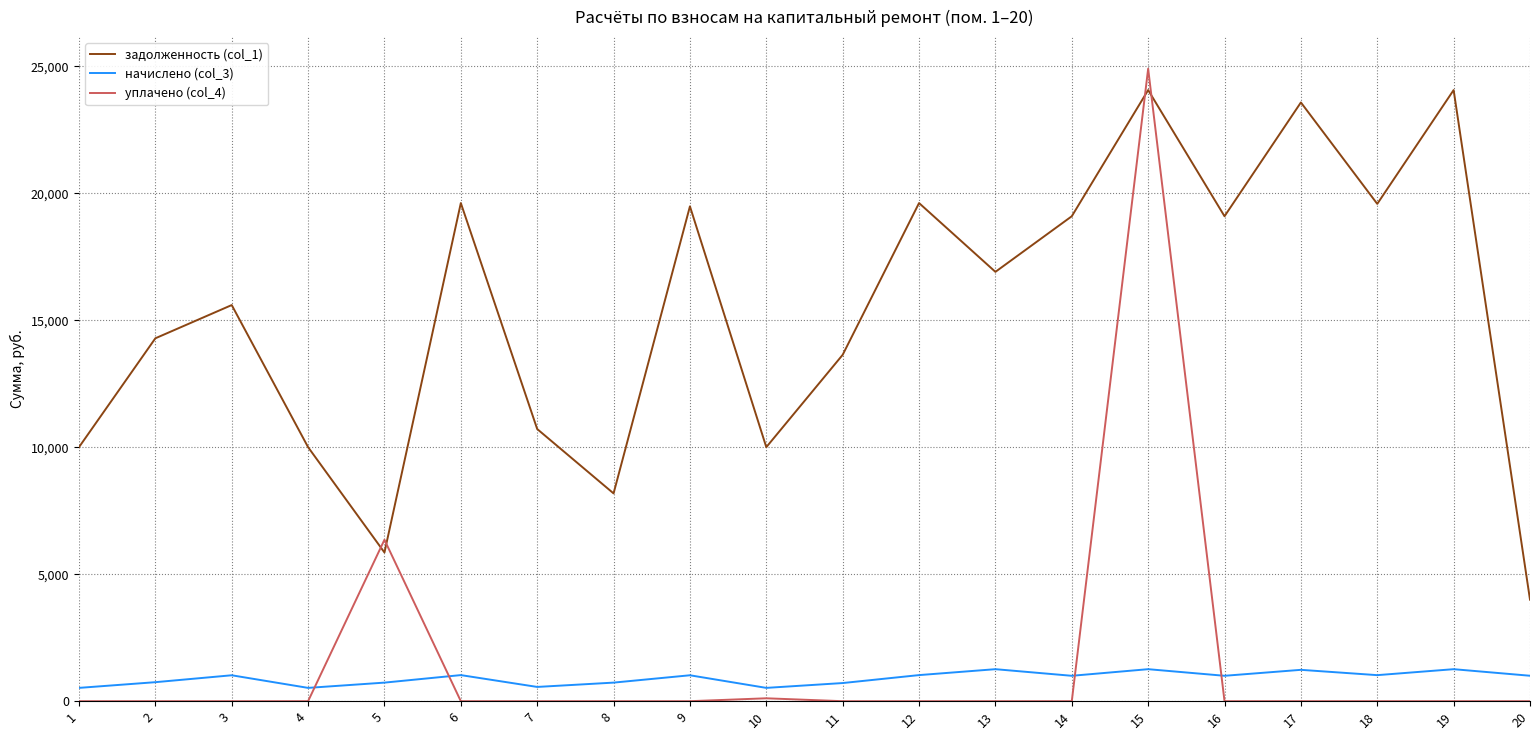

Where does the начислено (col_3) series first go above 1001?

3